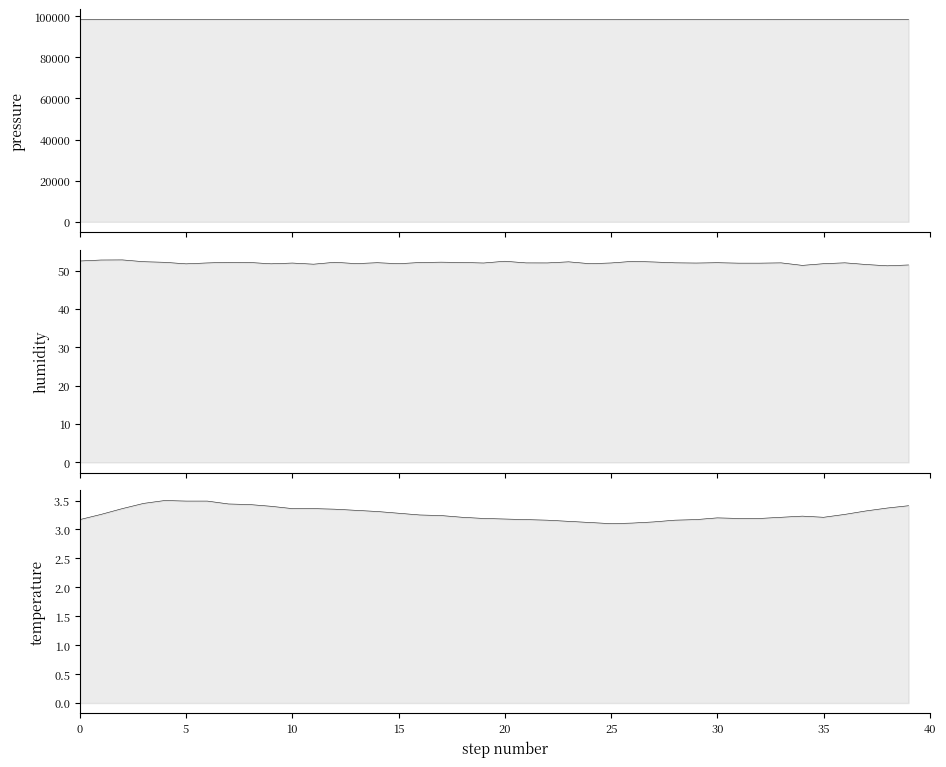

What is the sum of the humidity values at 22 and 15?

104.4